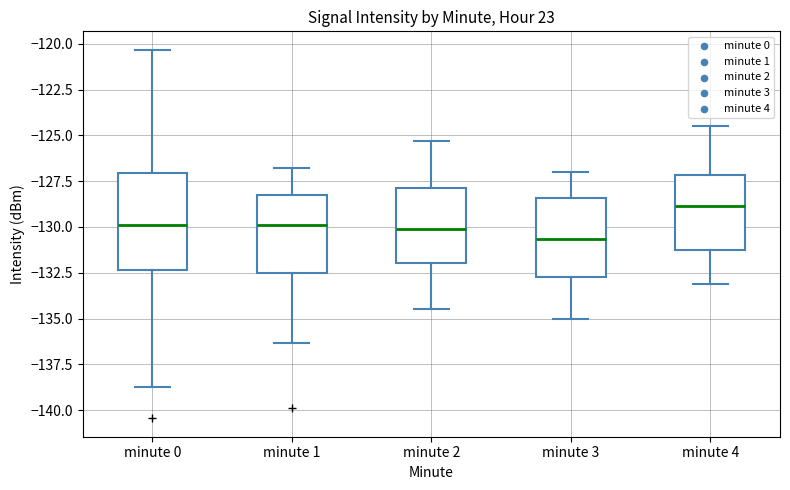

Which box is the tallest, from its lower edge to its upper edge?

minute 0